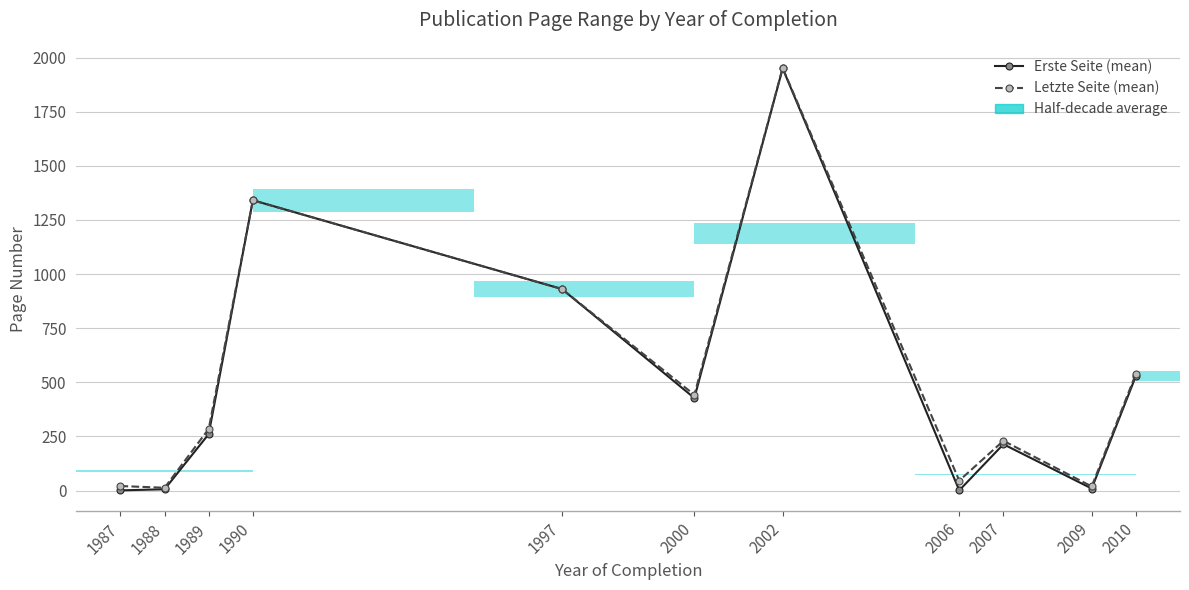

What is the maximum value for Erste Seite (mean)?

1950.0